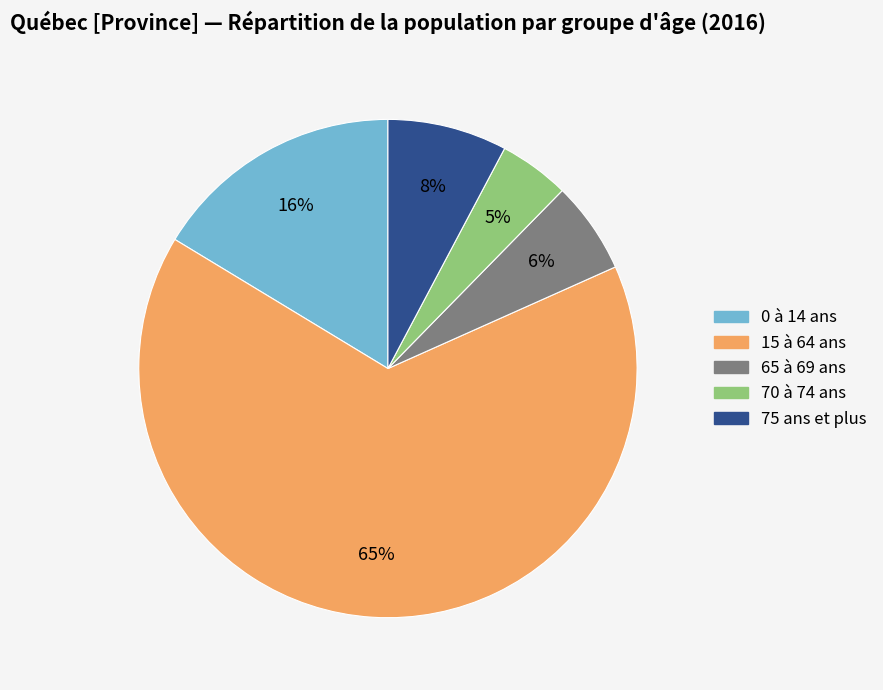

What is the ratio of the value at 65 à 69 ans to the value at 0 à 14 ans?

0.4